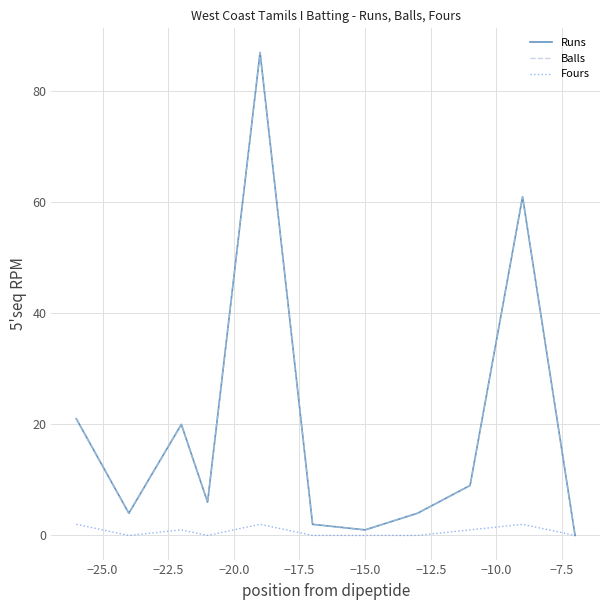

Does the chart have visible grid lines?

Yes